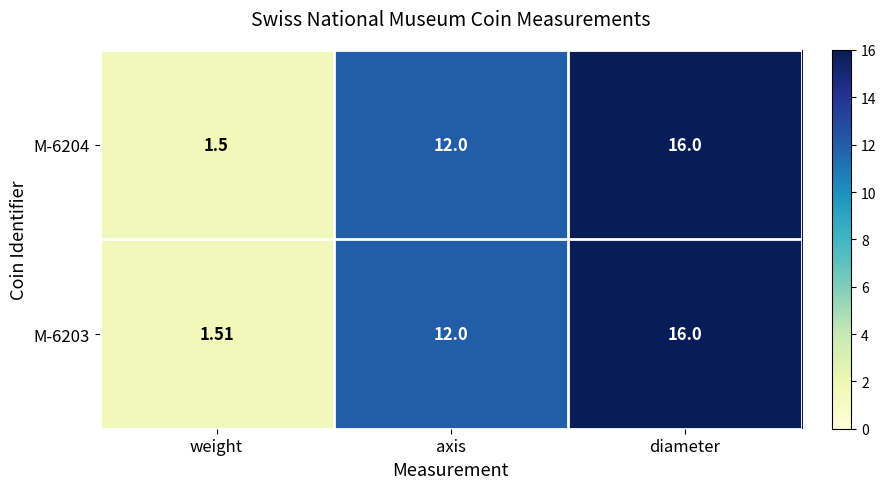

List the labels in order of M-6203 value, largest first.

diameter, axis, weight